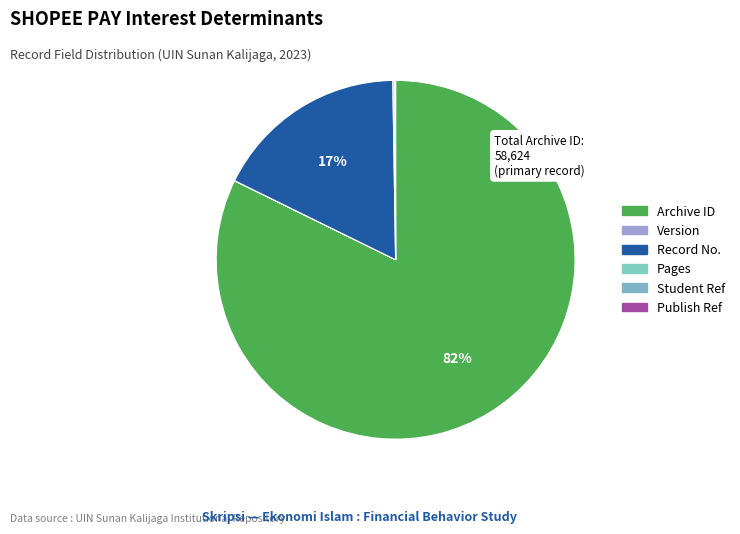

To the nearest percent, what is the average slice percentage?

17%